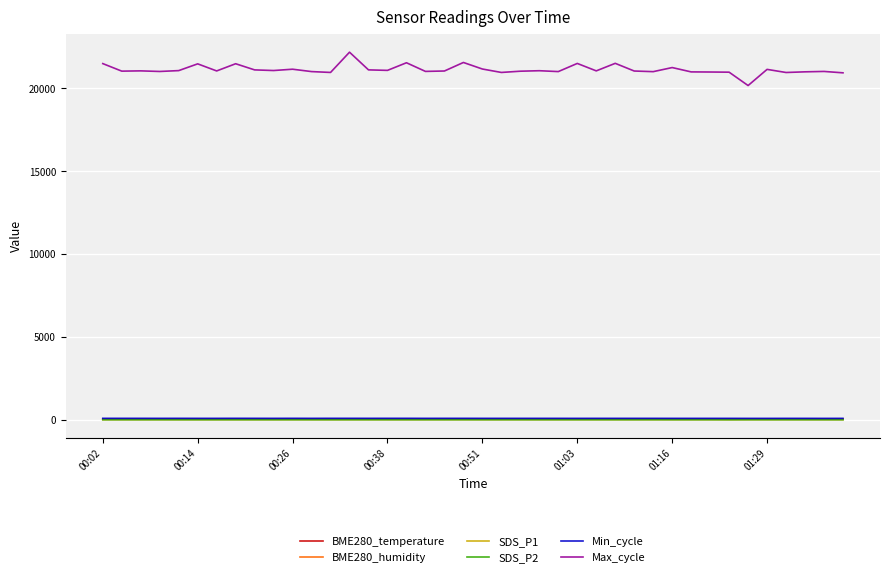

Which series has the largest total across all categories?

Max_cycle